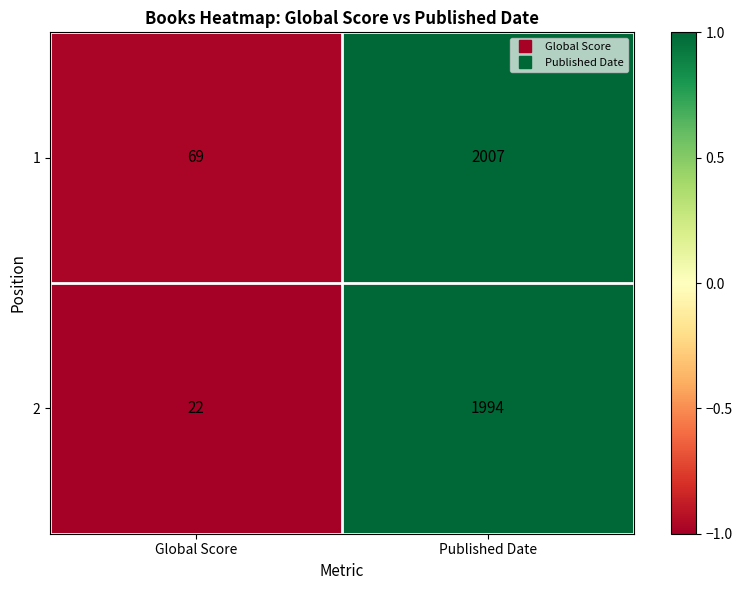

Reading left to right, what are all the values shown in this chart?

1: Global Score=69	Published Date=2007
2: Global Score=22	Published Date=1994